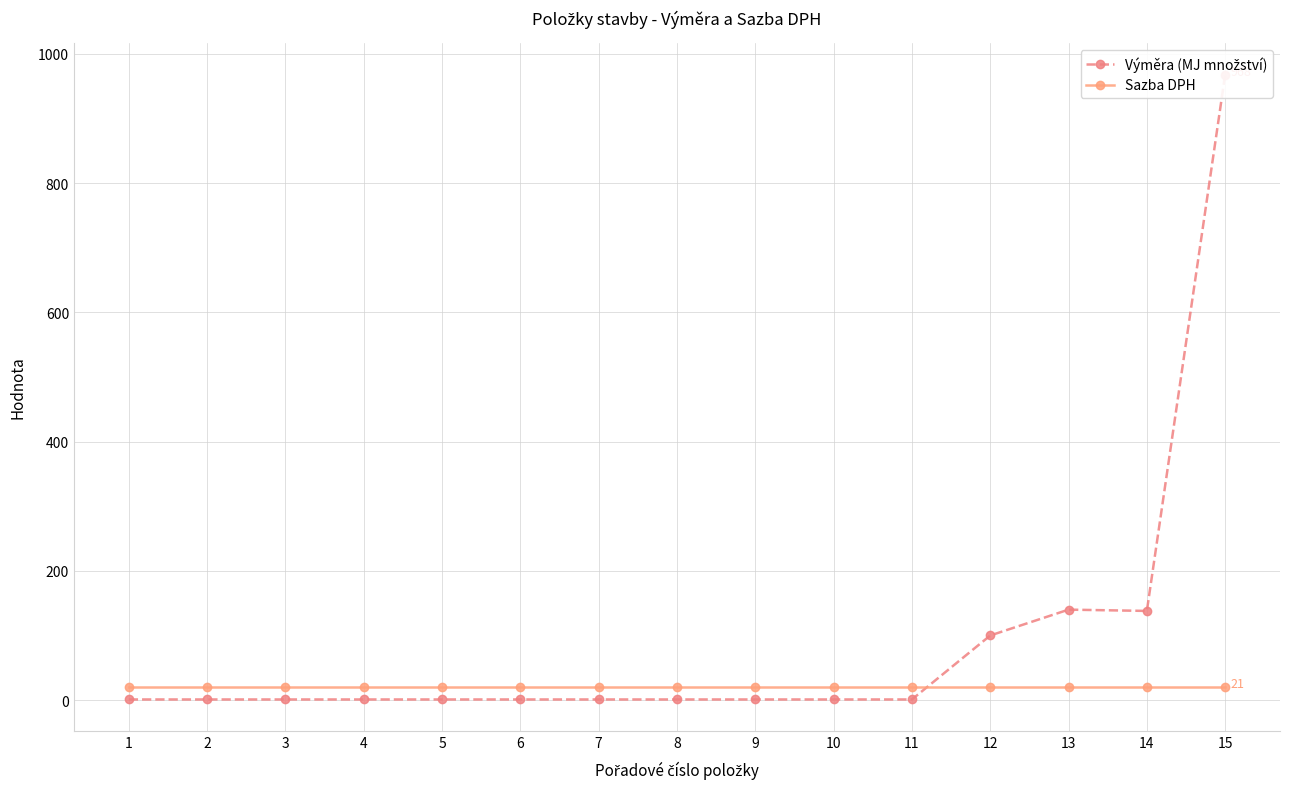

What is the spread (max minus min) of values at 10?

20